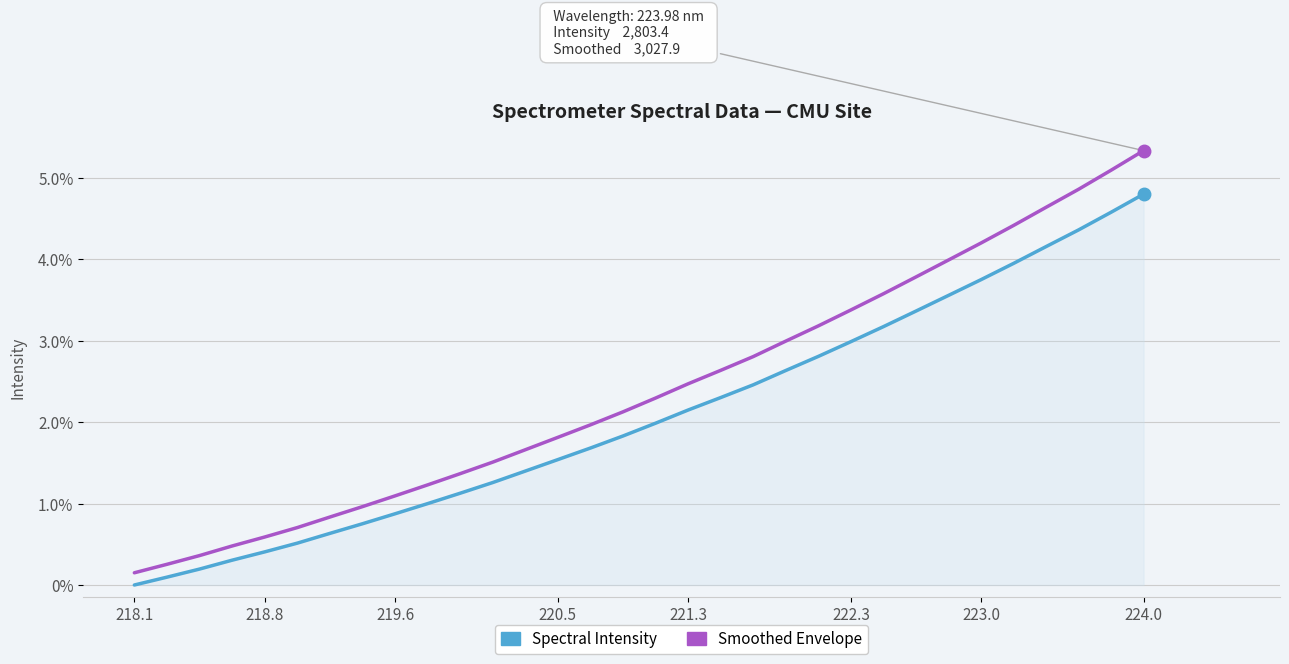

What is the difference between the maximum and minimum values in the Smoothed Envelope series?

5.2